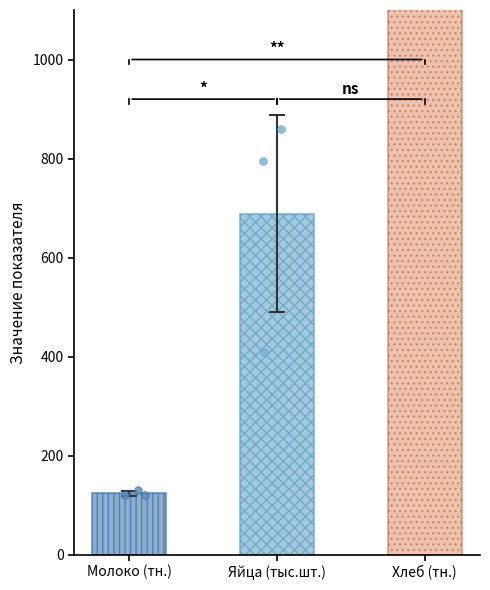

Which series reaches the minimum Y coordinate?

Производство молока